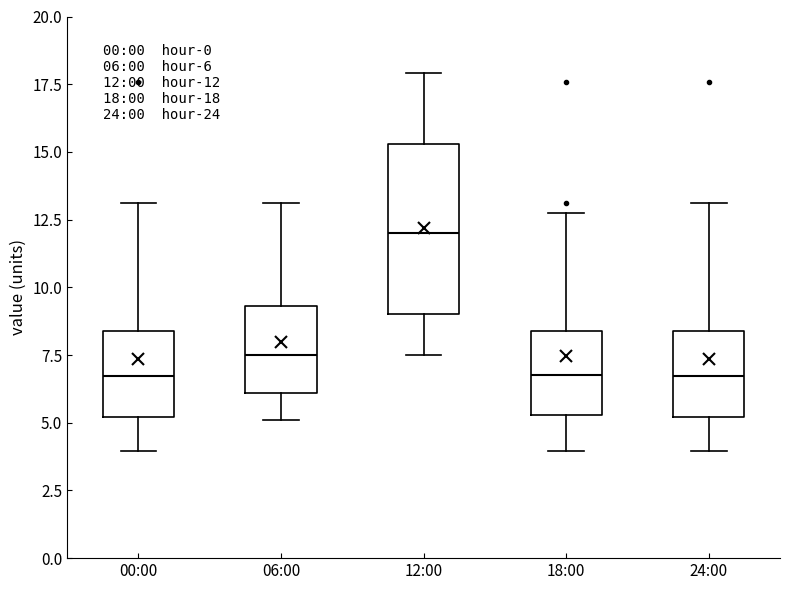

Which box's median line is the highest?

12:00